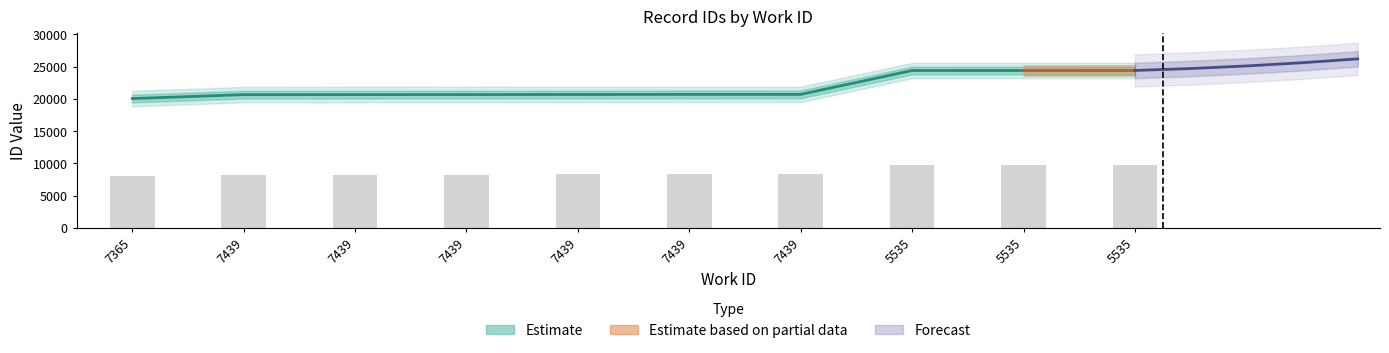

What is the difference between the maximum and second lowest values?

3747